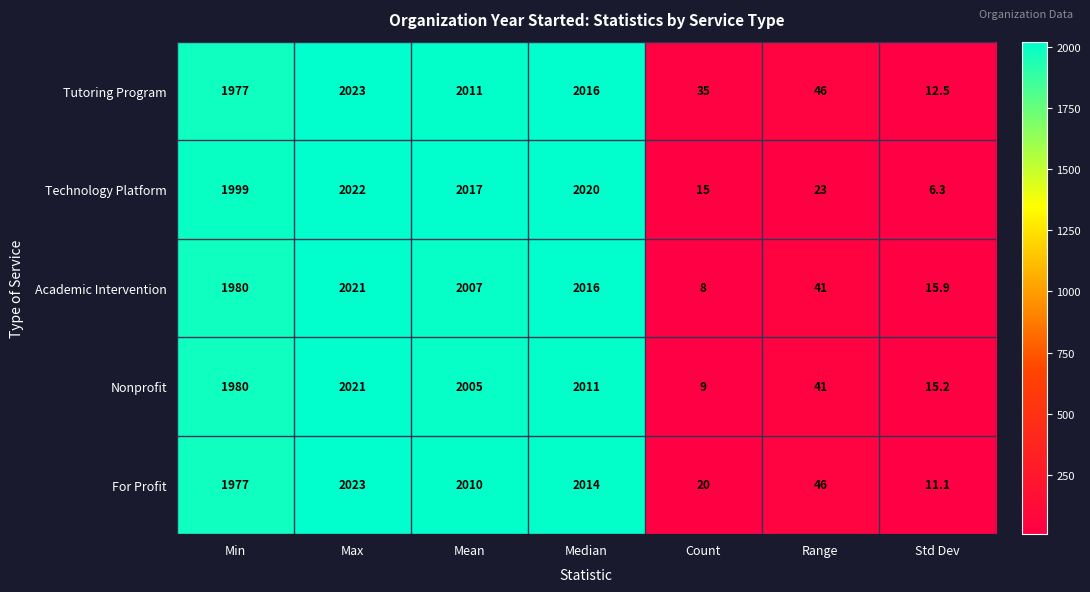

Which category has the lowest value across all series?

Std Dev